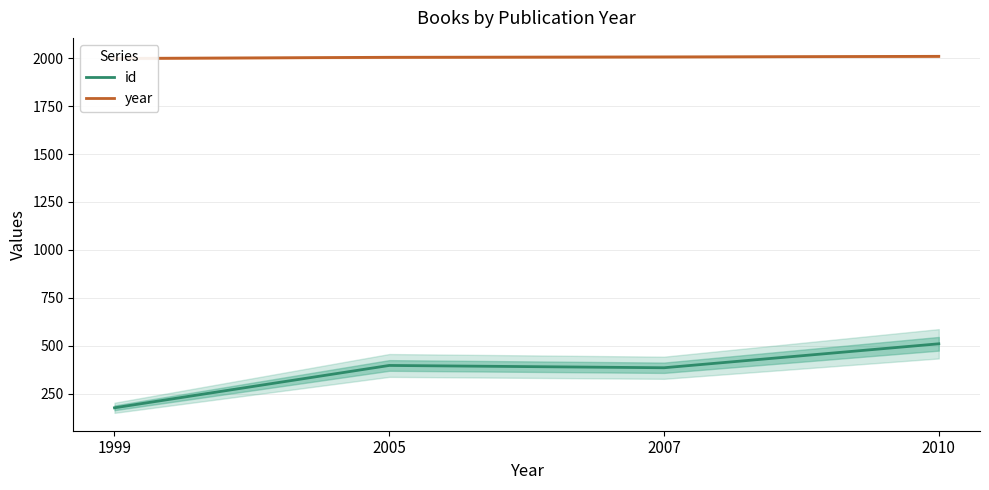

What is the spread (max minus min) of values at 2010?

1500